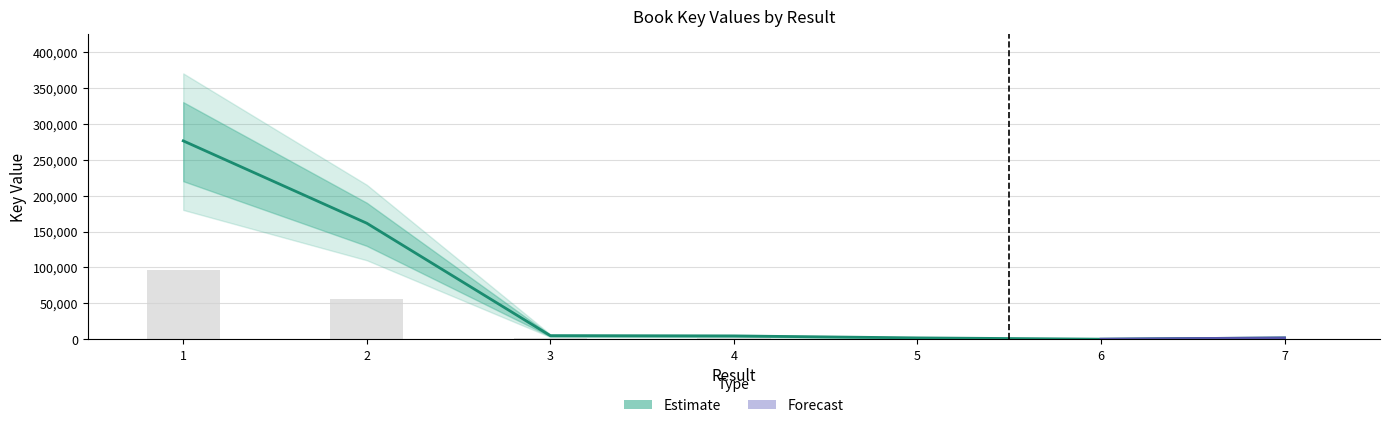

At which category does the chart reach its peak across all series?

1